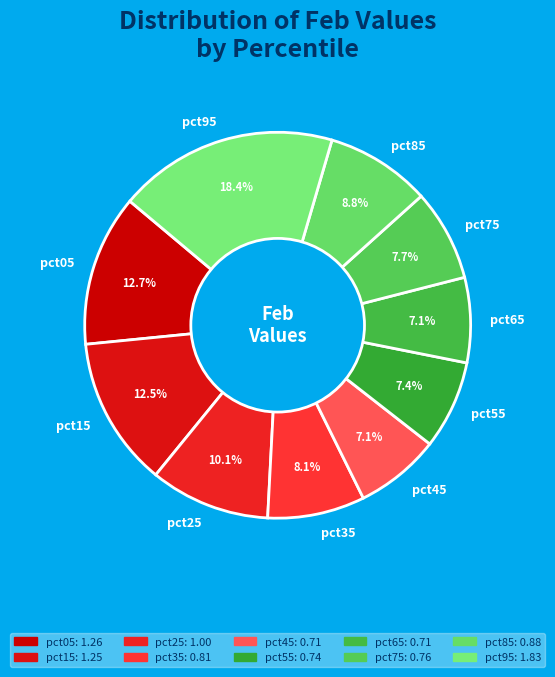

Which has a higher value, pct45 or pct75?

pct75